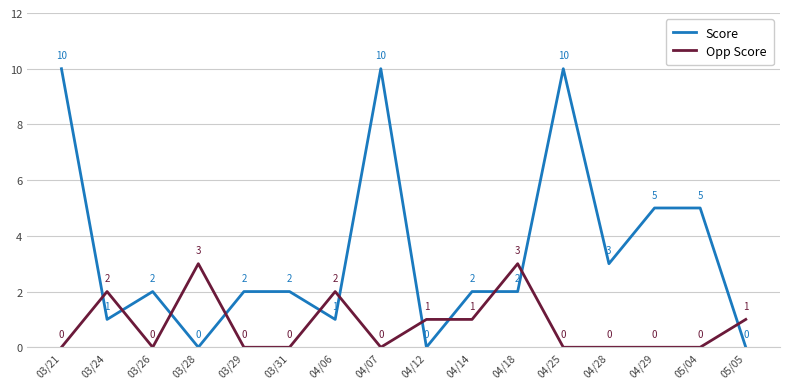

Where do Score and Opp Score first cross each other?

03/21 and 03/24